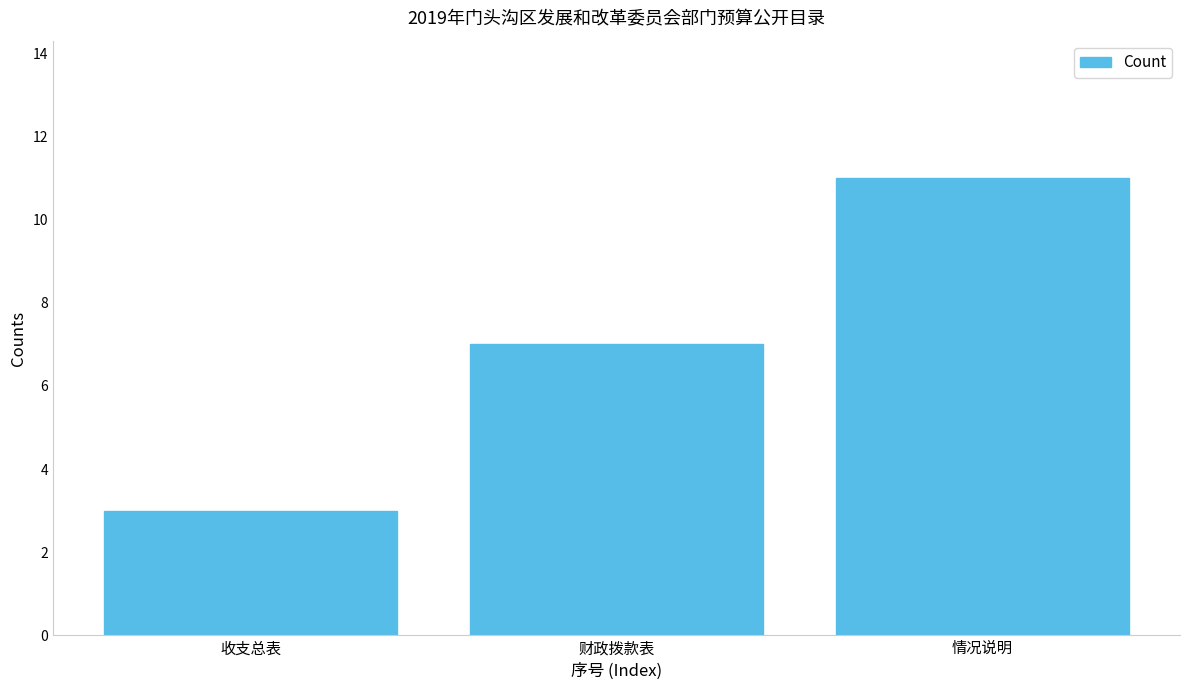

What is the difference between the values at 情况说明 and 收支总表?

8